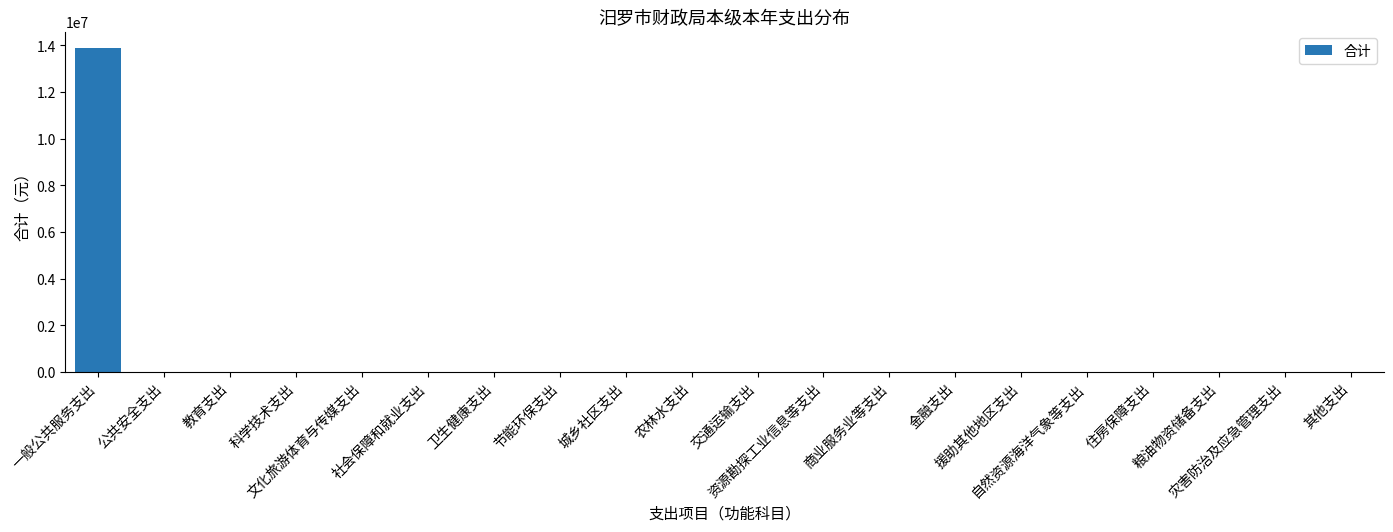

What is the greatest value displayed?

13893727